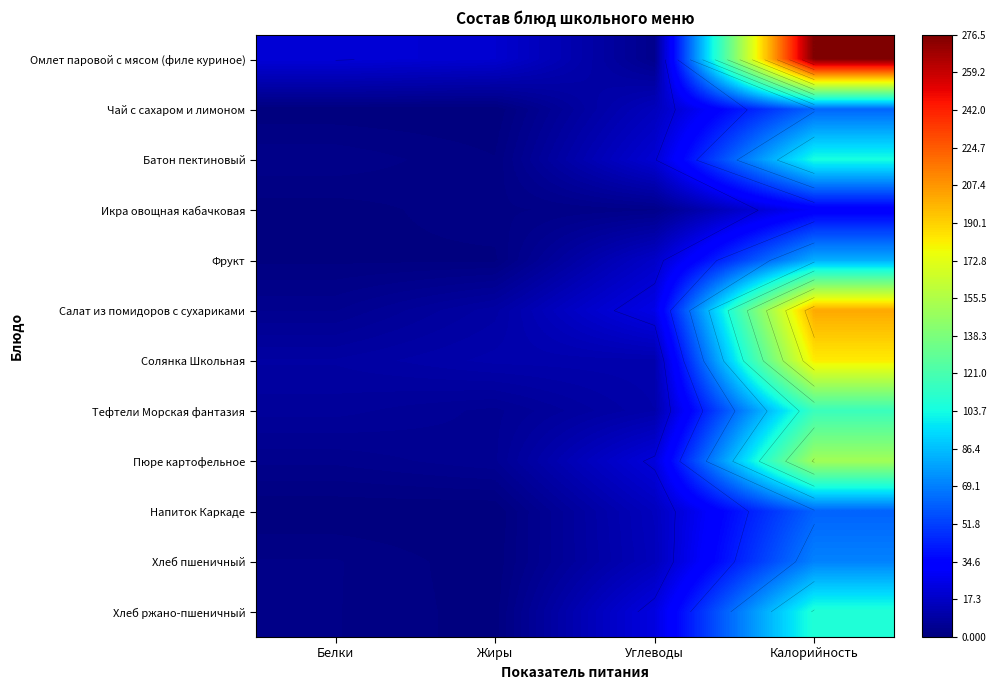

Which series has the widest spread of values?

Омлет паровой с мясом (филе куриное)